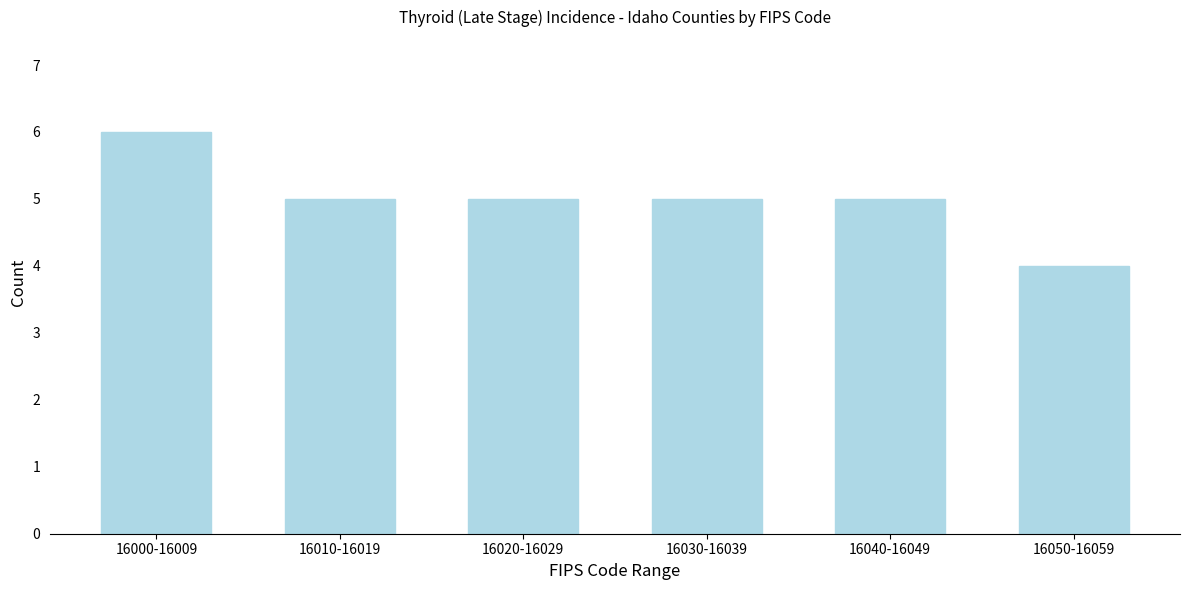

Reading right to left, transcribe all the data shown in this chart.

16050-16059=4	16040-16049=5	16030-16039=5	16020-16029=5	16010-16019=5	16000-16009=6